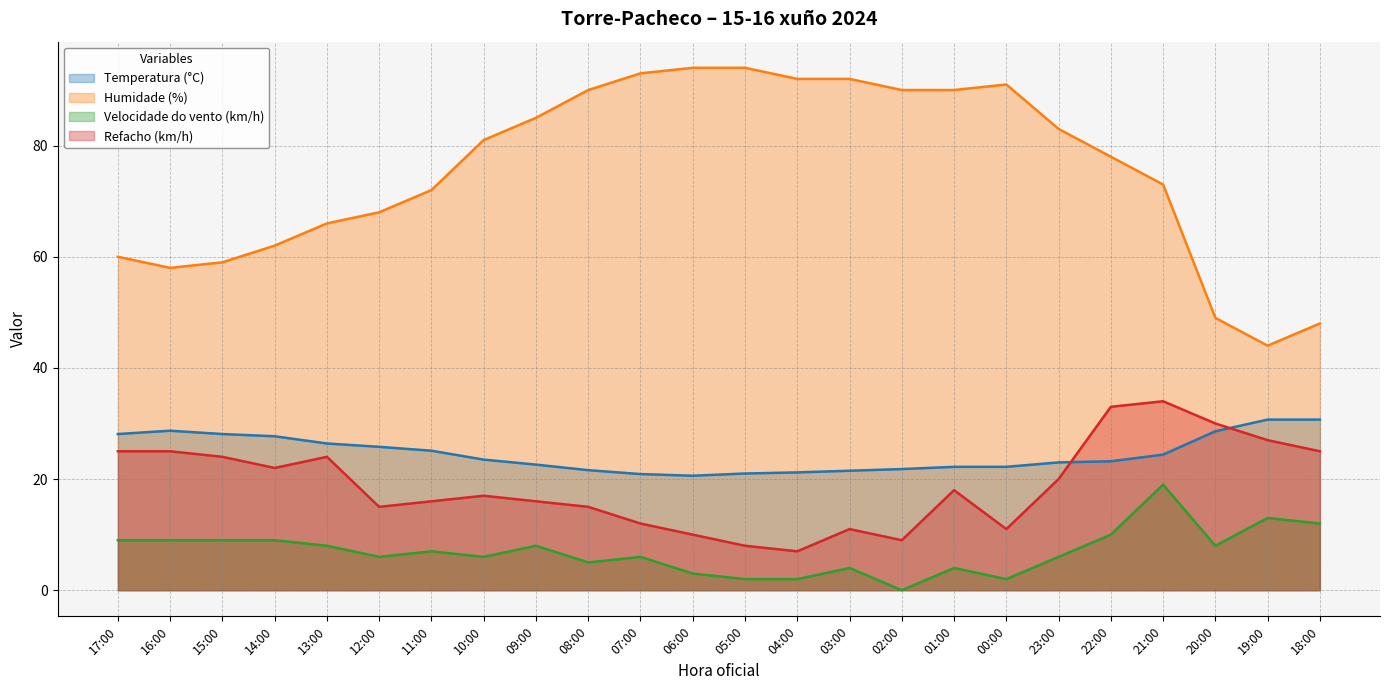

Rank the categories by Temperatura (°C) value from lowest to highest.

06:00, 07:00, 05:00, 04:00, 03:00, 08:00, 02:00, 01:00, 00:00, 09:00, 23:00, 22:00, 10:00, 21:00, 11:00, 12:00, 13:00, 14:00, 17:00, 15:00, 20:00, 16:00, 19:00, 18:00